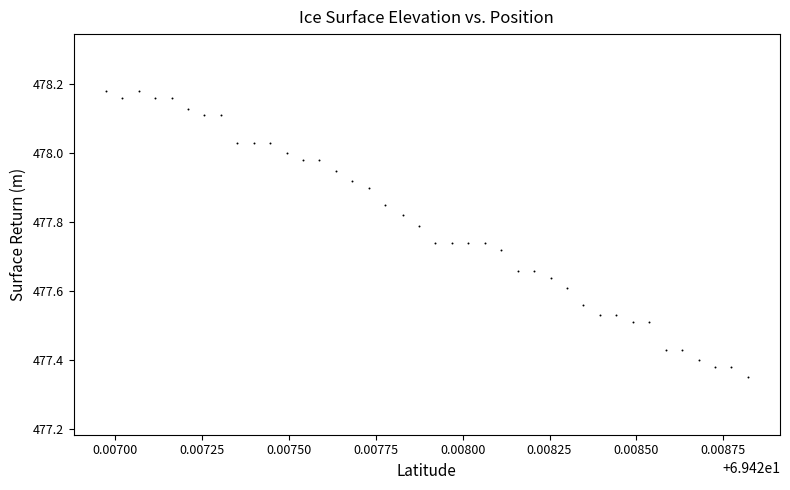

What is the range of Y values (max minus min)?

0.8